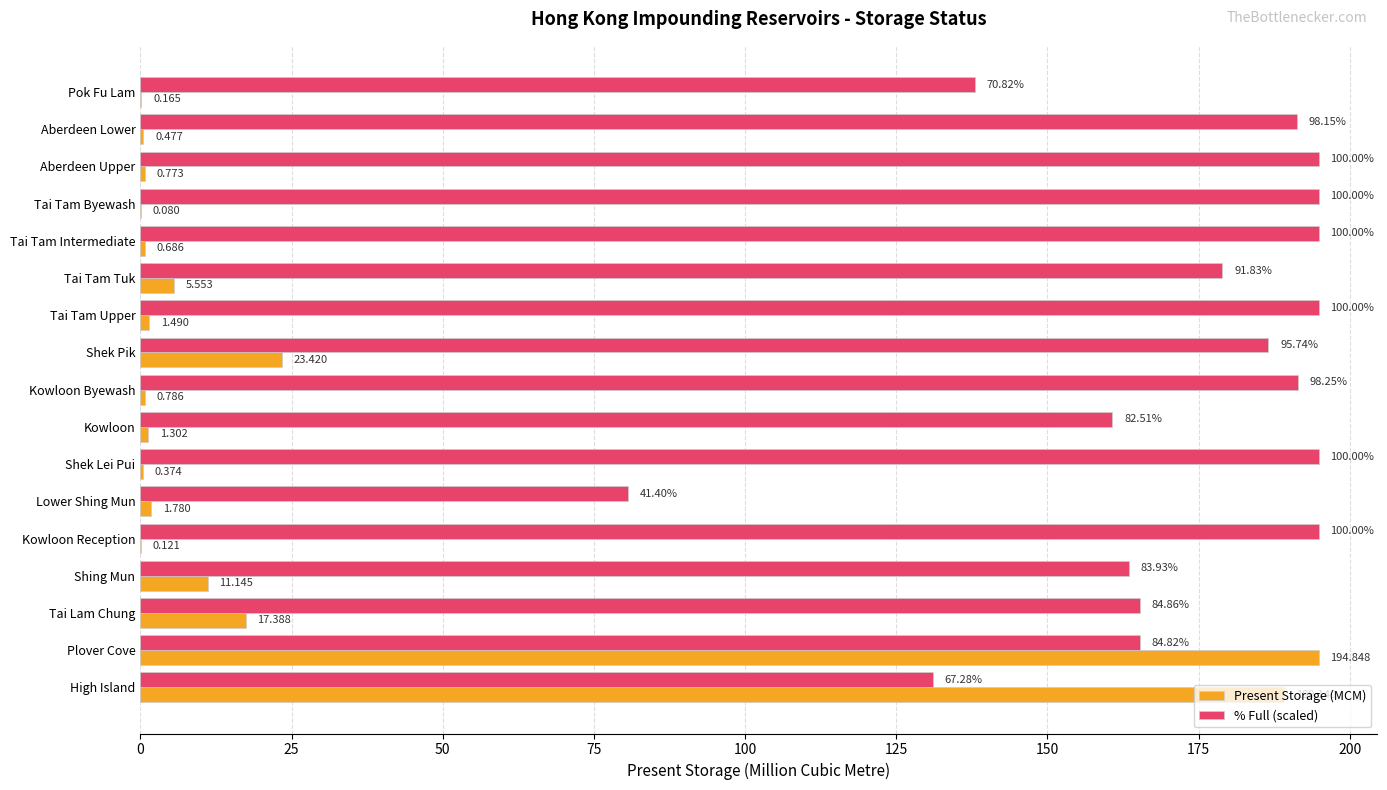

What is the average value of the Present Storage (MCM) series?

26.4